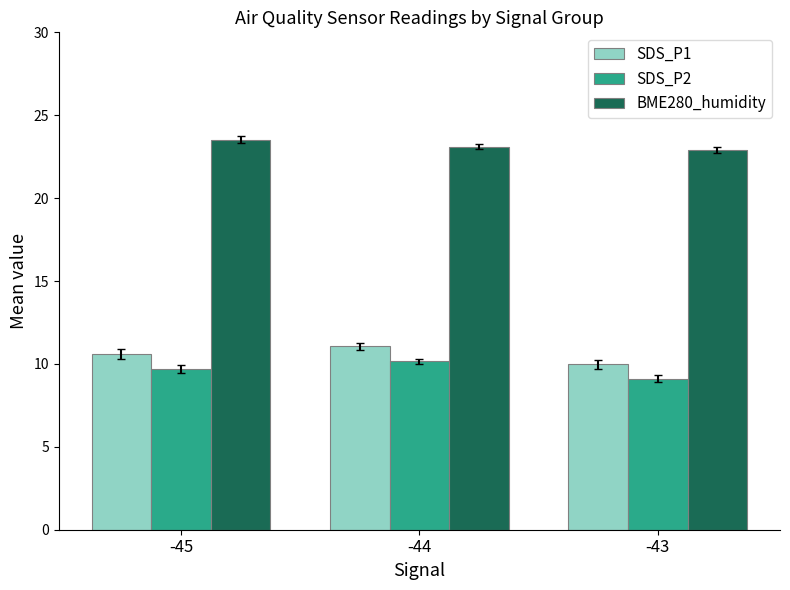

What is the minimum value for SDS_P2?

9.1